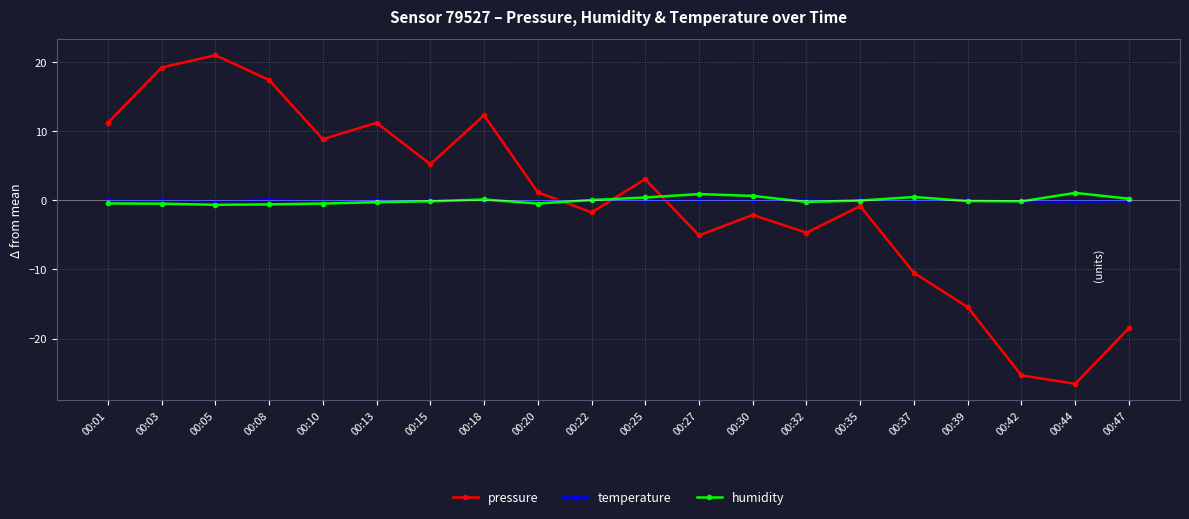

How many distinct data groups are displayed?

3